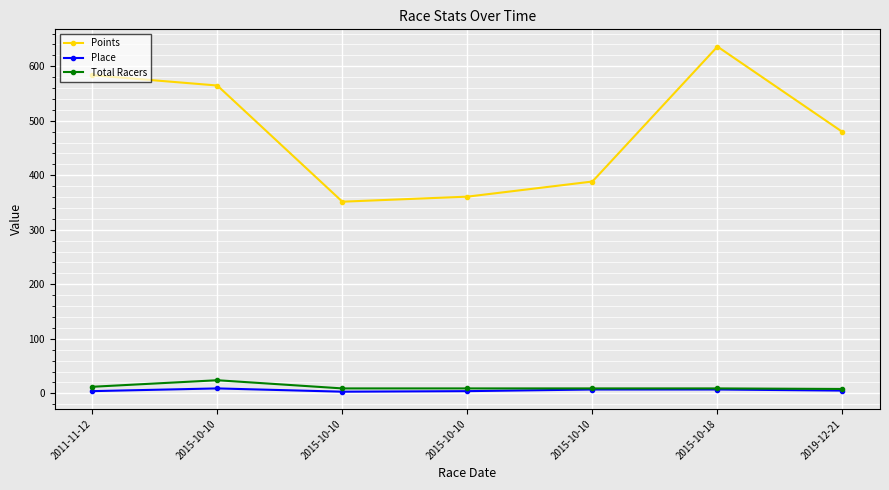

At 2019-12-21, list the series in order from largest to smallest.

Points, Total Racers, Place